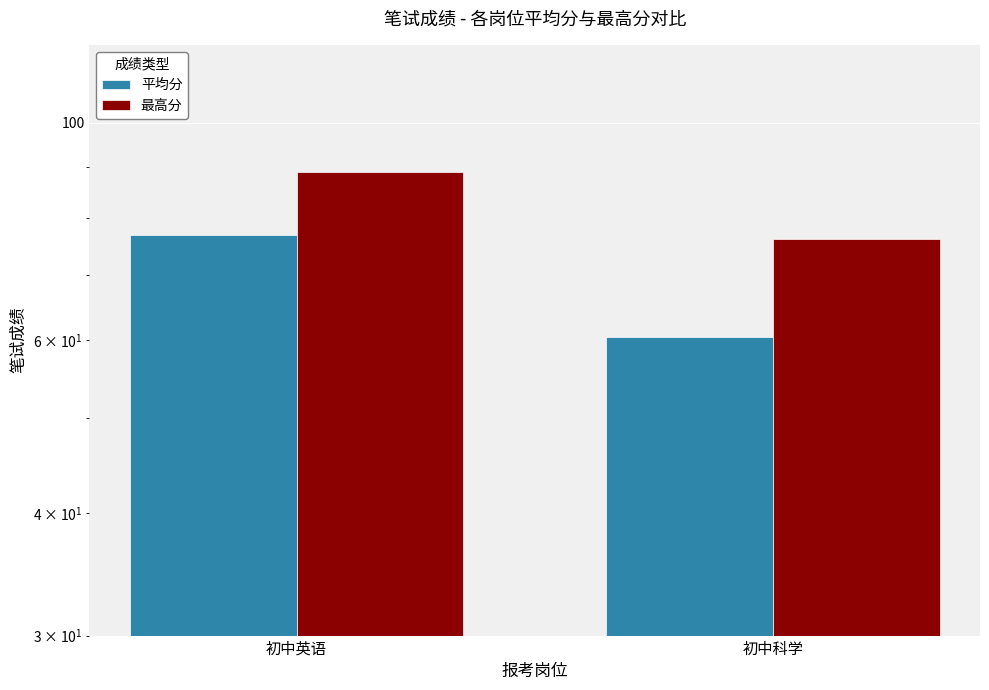

How many bars are there in total?

4